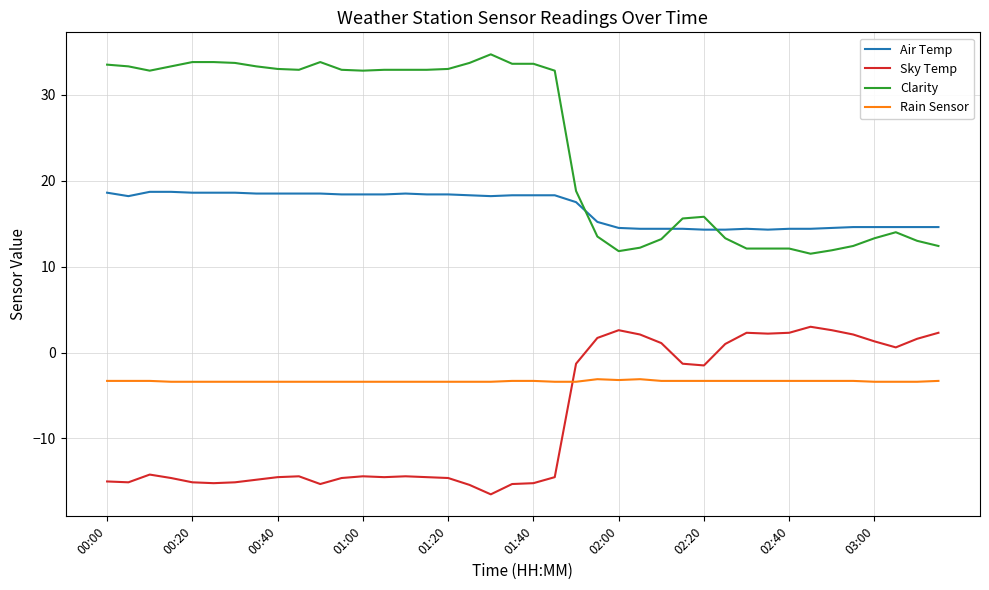

Which series has the largest total across all categories?

Clarity